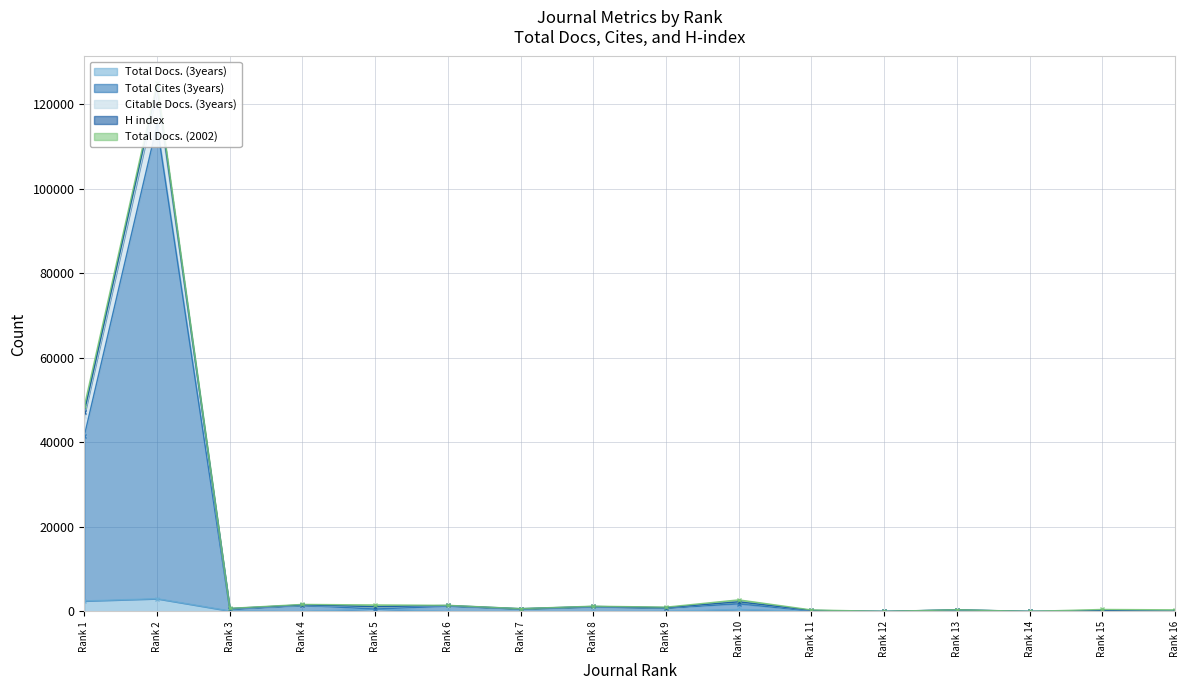

Is it true that Total Cites (3years) equals 1792 at Rank 10?

True